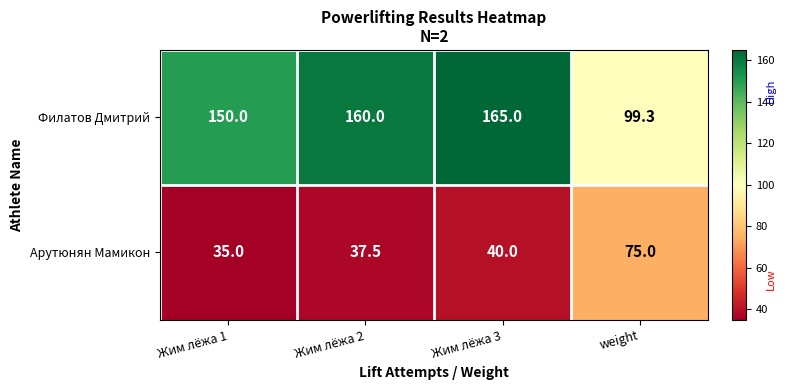

Rank the categories by Филатов Дмитрий value from lowest to highest.

weight, Жим лёжа 1, Жим лёжа 2, Жим лёжа 3